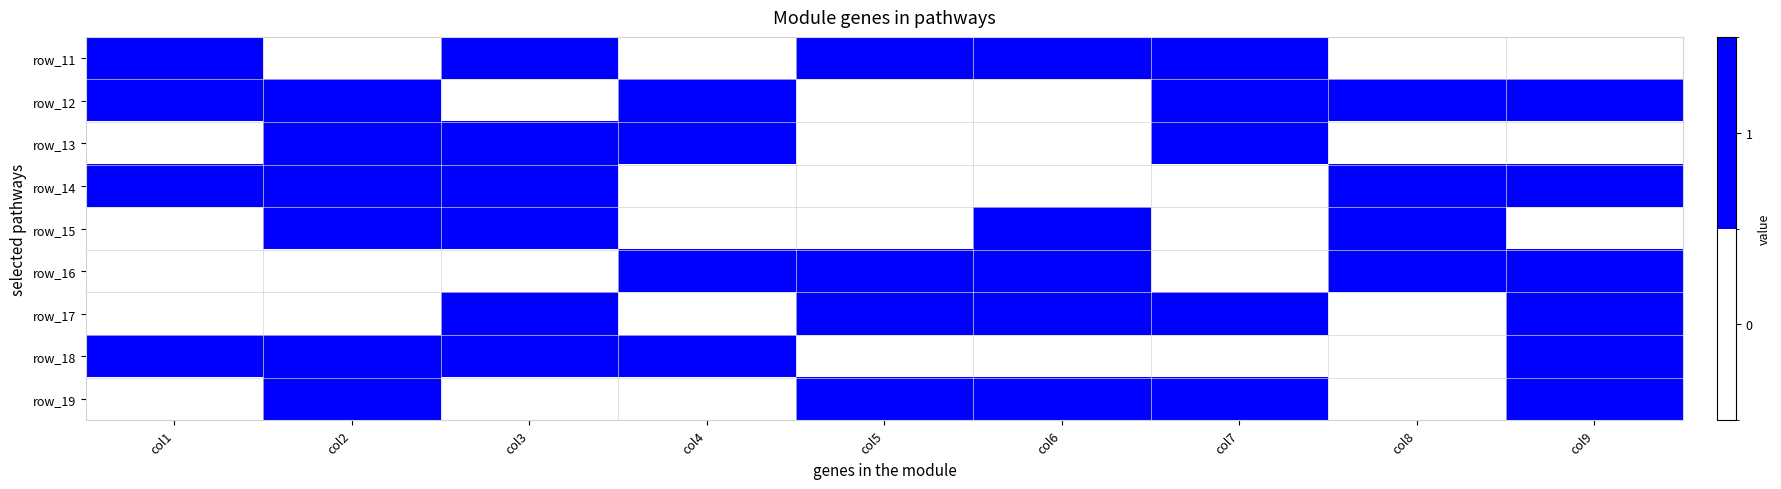

How many categories are shown in the chart?

9